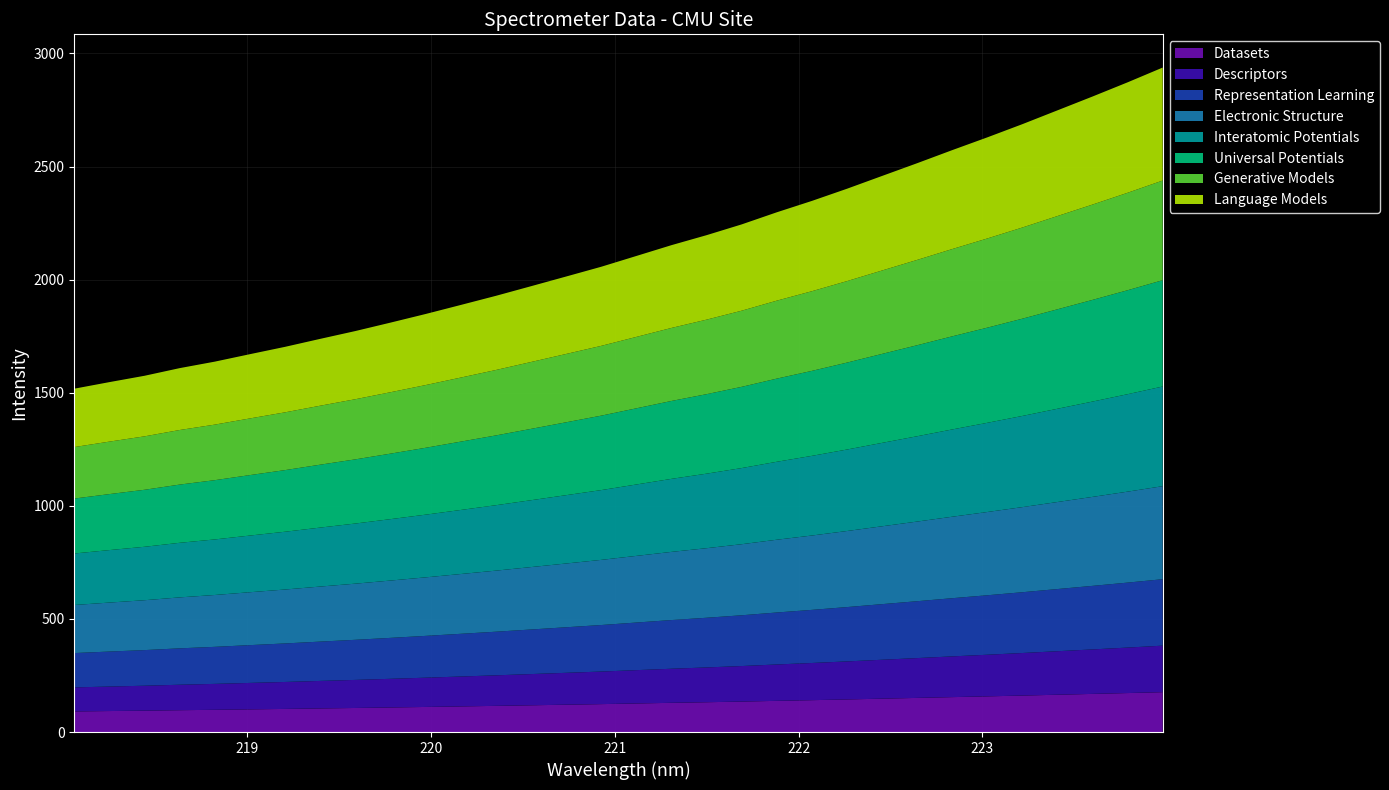

Reading left to right, what are all the values shown in this chart?

218.0596=1517.8	218.2508=1546.9	218.442=1575.0	218.6332=1608.8	218.8244=1637.5	219.0156=1670.5	219.2067=1702.9	219.3979=1738.2	219.589=1772.8	219.7801=1810.0	219.9712=1848.1	220.1623=1888.0	220.3533=1928.4	220.5444=1970.9	220.7354=2013.8	220.9264=2057.0	221.1174=2104.6	221.3083=2152.4	221.4993=2196.6	221.6902=2244.2	221.8812=2297.7	222.0721=2348.0	222.263=2401.8	222.4538=2458.3	222.6447=2514.7	222.8355=2572.5	223.0264=2628.9	223.2172=2687.3	223.408=2748.4	223.5987=2809.5	223.7895=2872.2	223.9802=2937.5